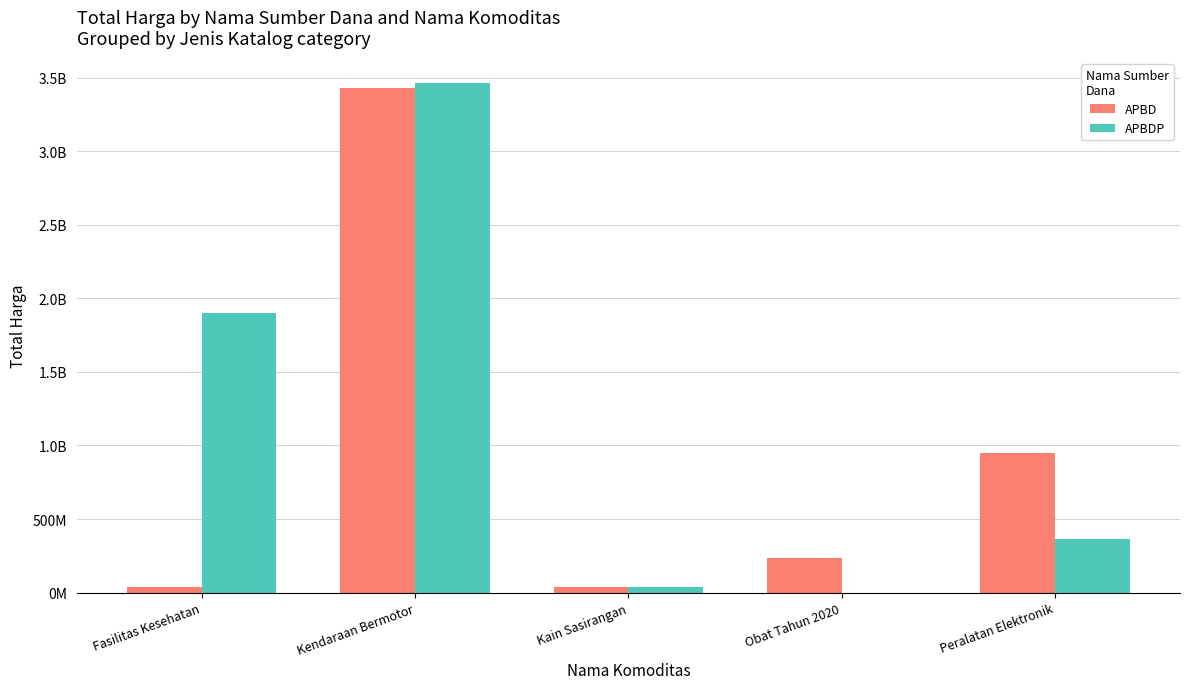

Reading left to right, list all the values displayed in this chart.

APBD: Fasilitas Kesehatan=34577875	Kendaraan Bermotor=3428566200	Kain Sasirangan=37800000	Obat Tahun 2020=232853710	Peralatan Elektronik=948769000
APBDP: Fasilitas Kesehatan=1903397900	Kendaraan Bermotor=3464284000	Kain Sasirangan=38075000	Obat Tahun 2020=0	Peralatan Elektronik=362104800